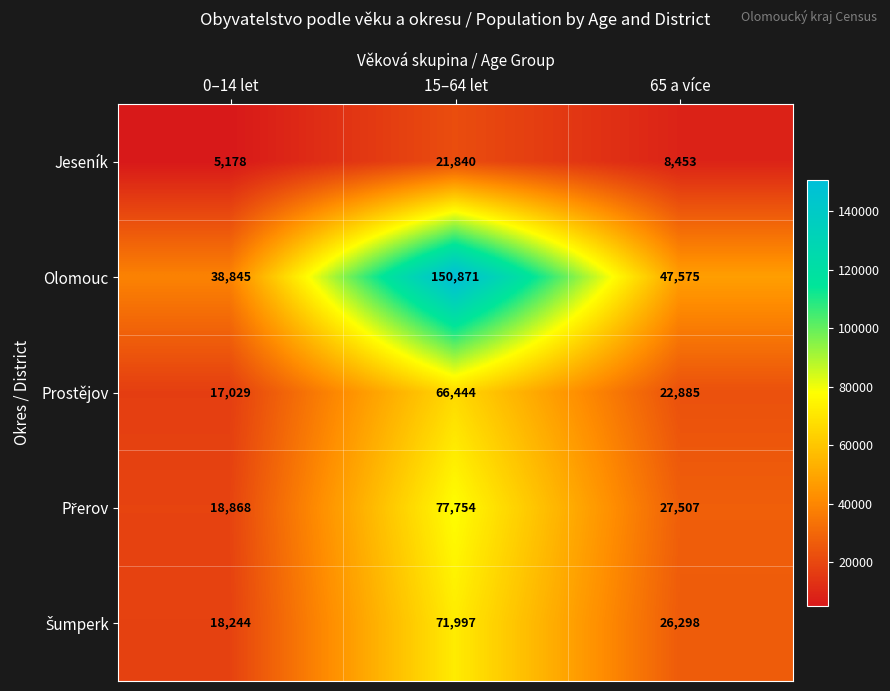

What is the difference between the highest and lowest values at 15–64 let?

129031